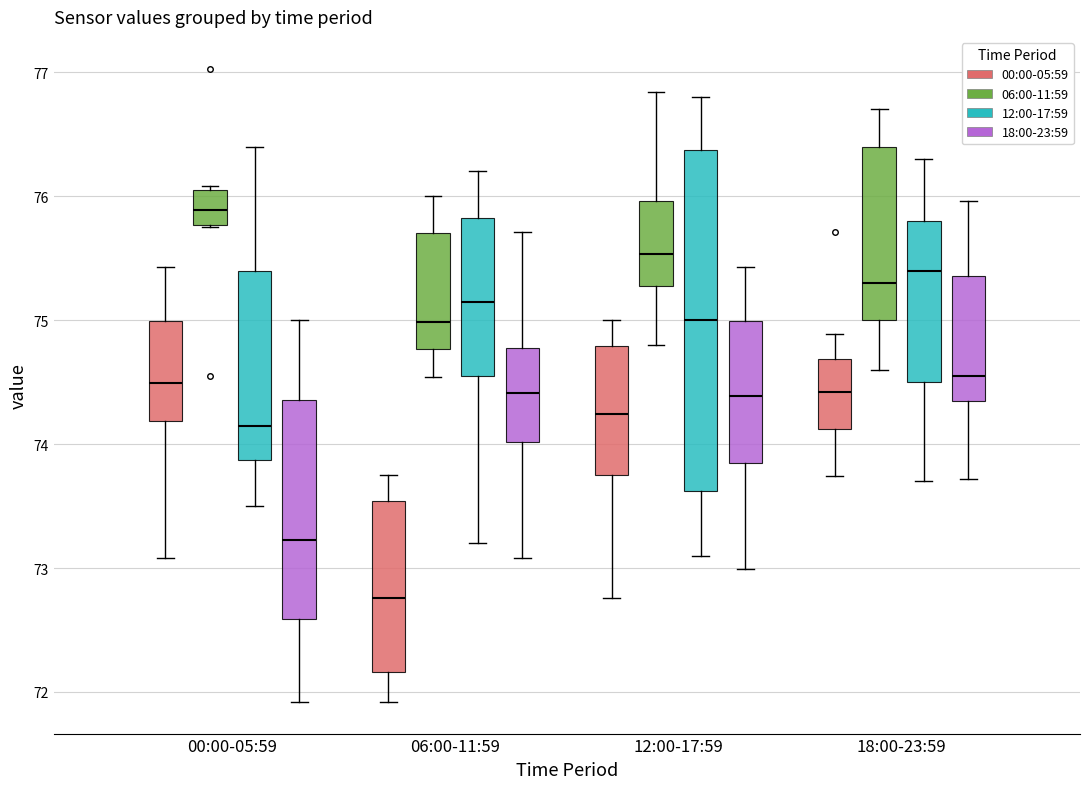

Which box is the tallest, from its lower edge to its upper edge?

12:00-17:59 (12:00-17:59)